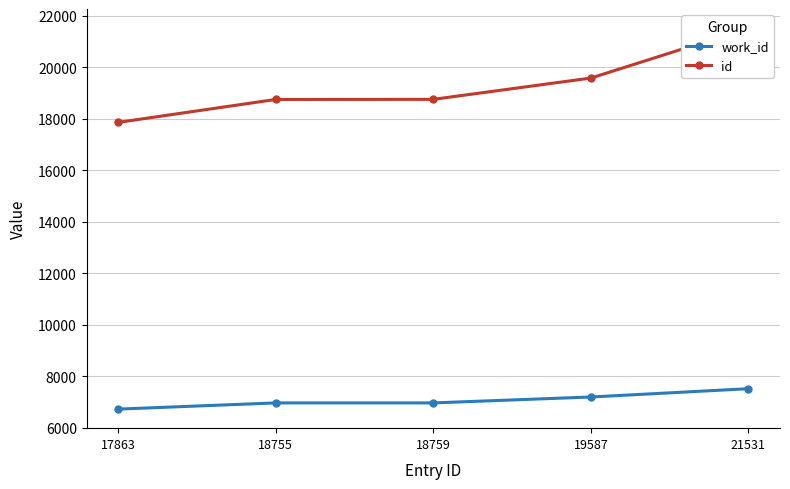

What is the highest value of the work_id series?

7510